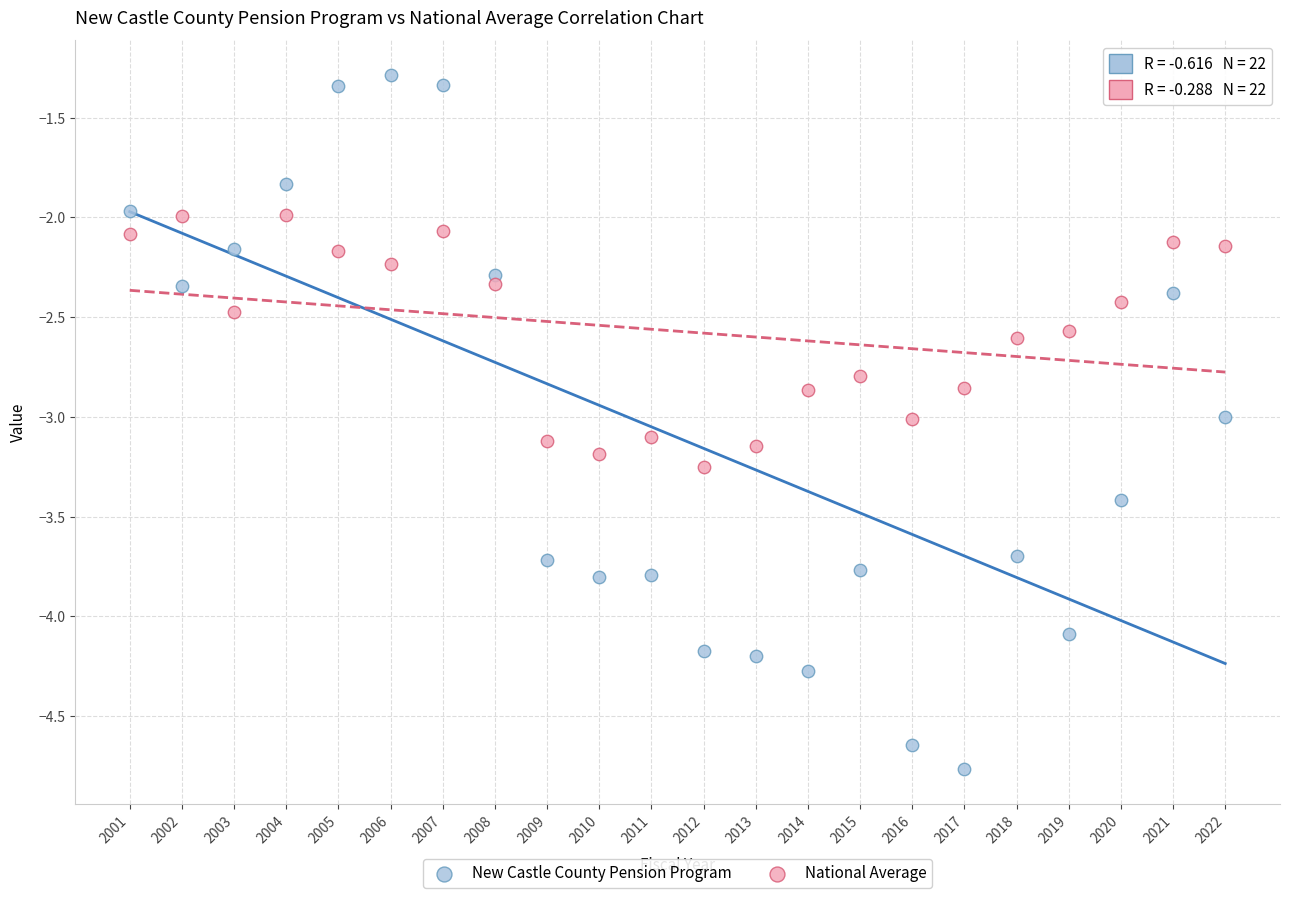

Which series contains the lowest Y value?

New Castle County Pension Program